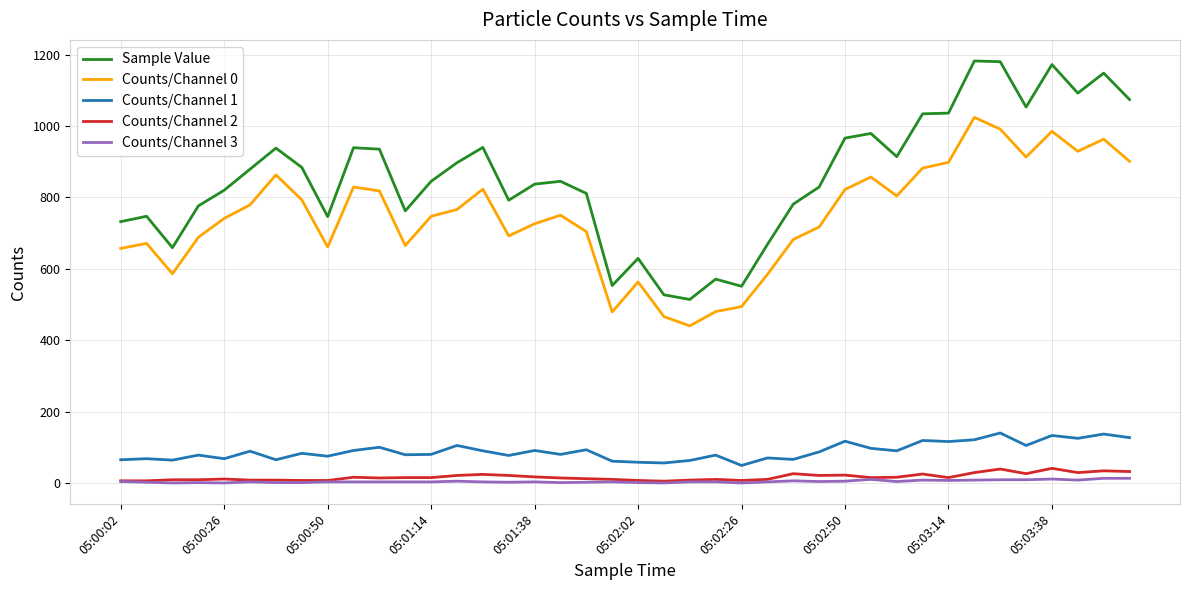

What is the greatest value displayed?

1182